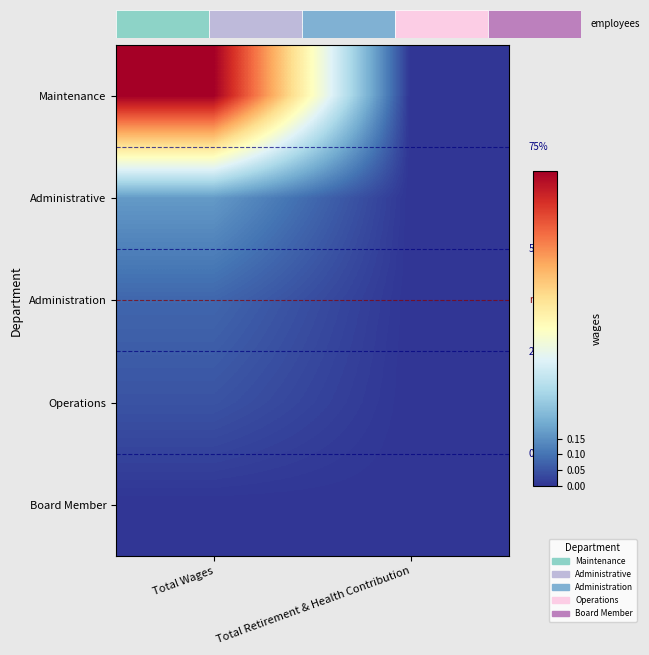

What is the total value across all series at Total Wages?

1.3